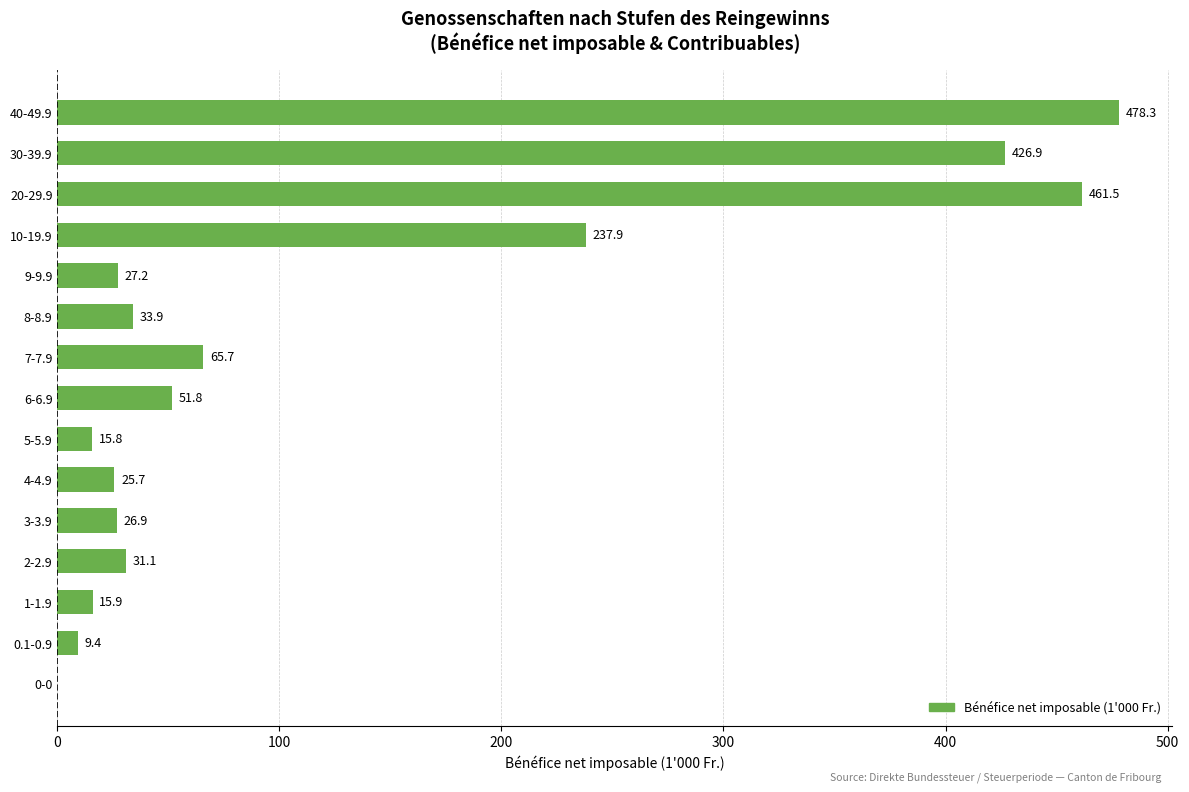

The chart shows a value of 9.4 at 0.1-0.9. True or false?

True